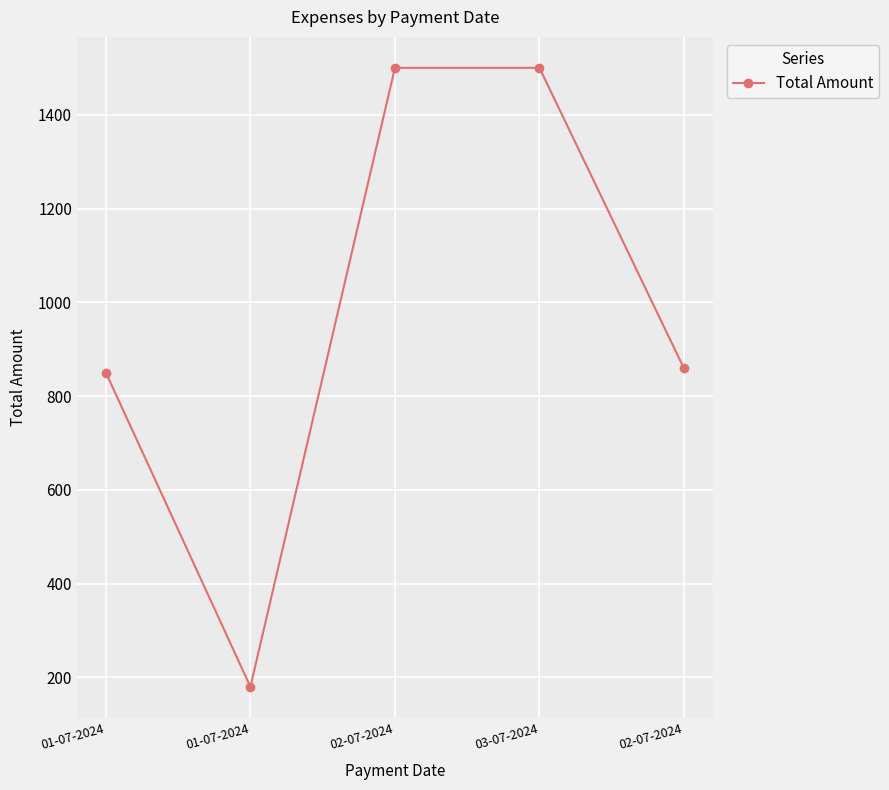

What is the sum of the values at 02-07-2024 and 02-07-2024?

2359